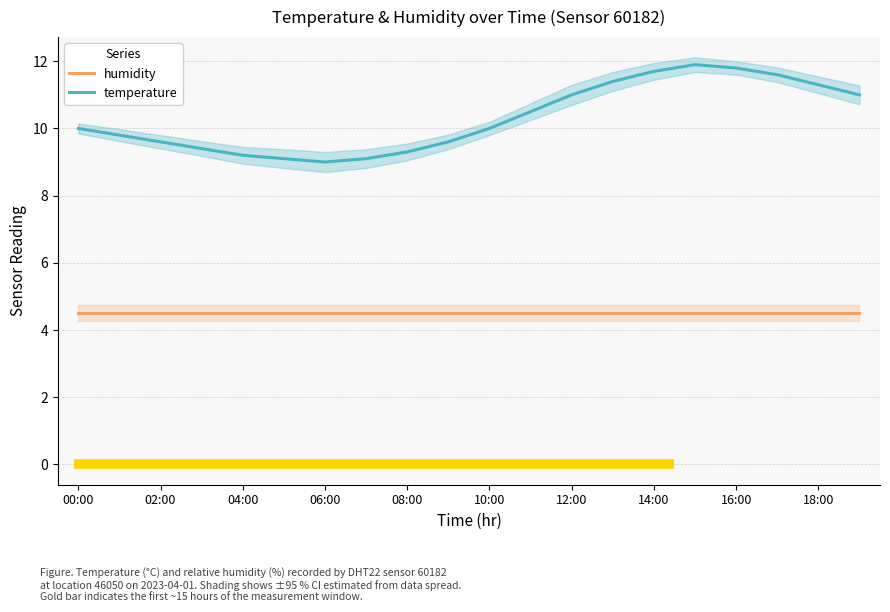

The temperature series shows 3.4 at 10:00. True or false?

False